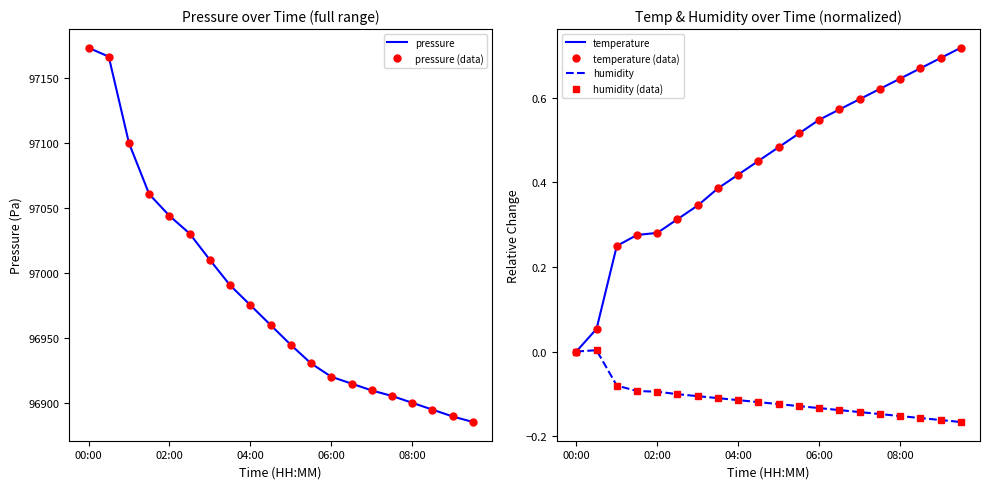

The pressure (data) series shows 154908.4 at 7. True or false?

False